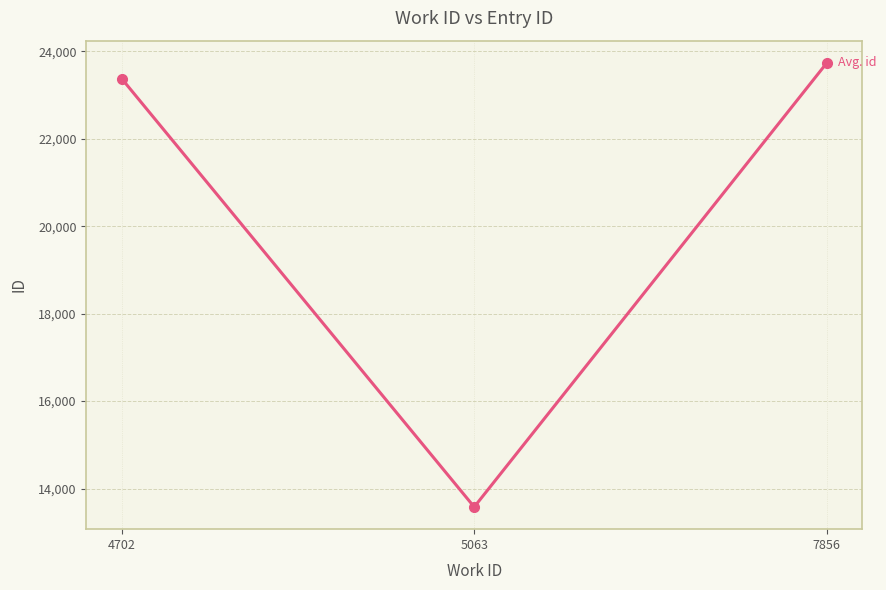

True or false: the data shows 23735 at 7856.

True